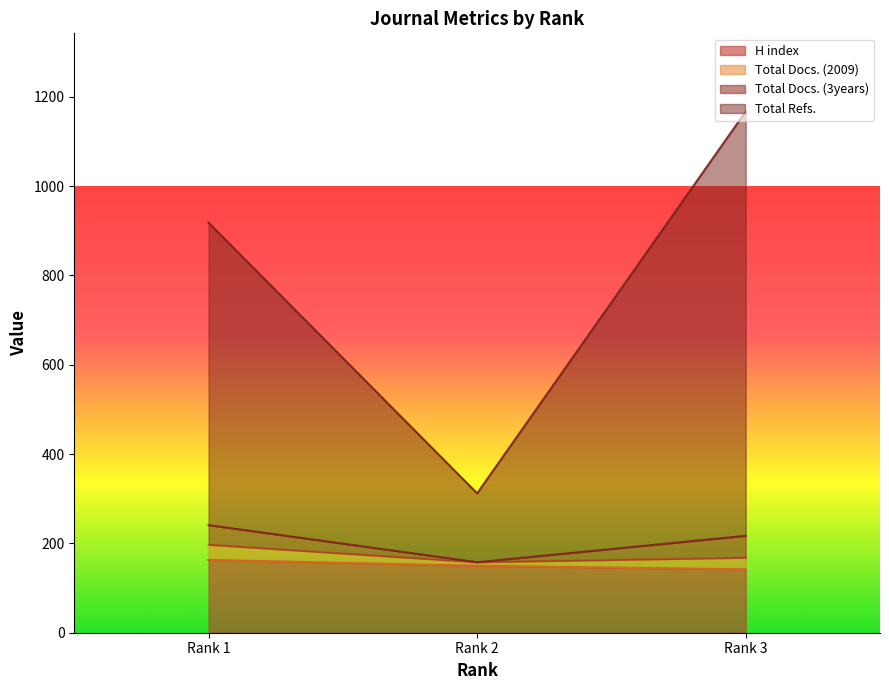

At which category is the sum across all series the highest?

Rank 3